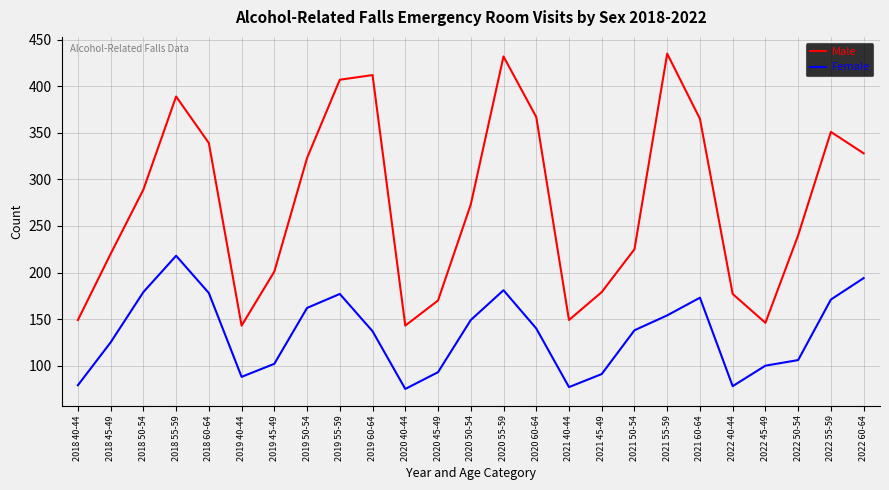

True or false: Female has more than 0 points higher than both neighbors.

True